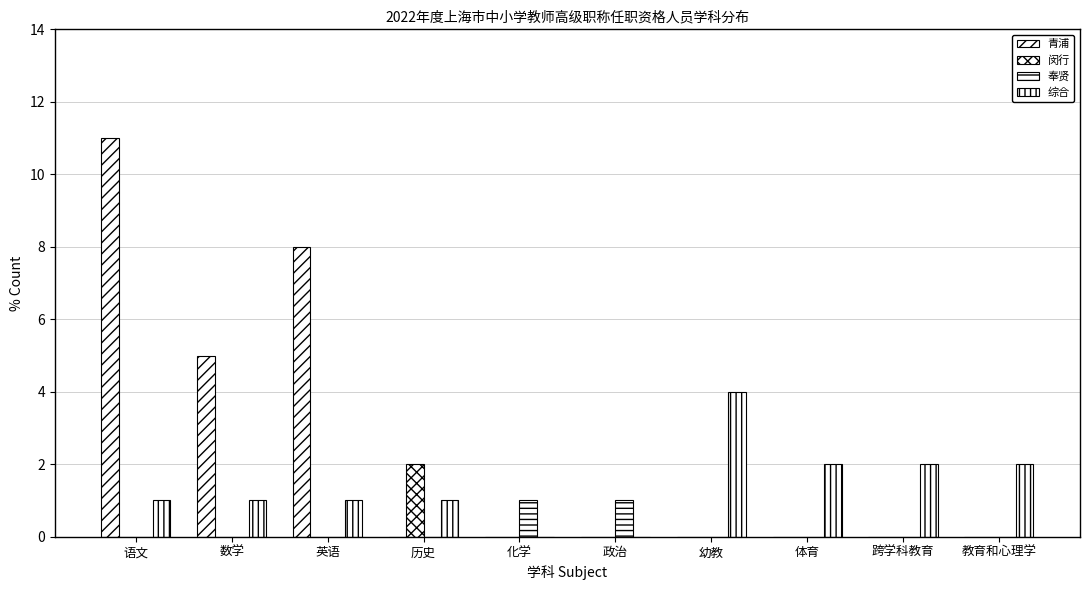

What is the difference between the maximum and minimum values in the 奉贤 series?

1